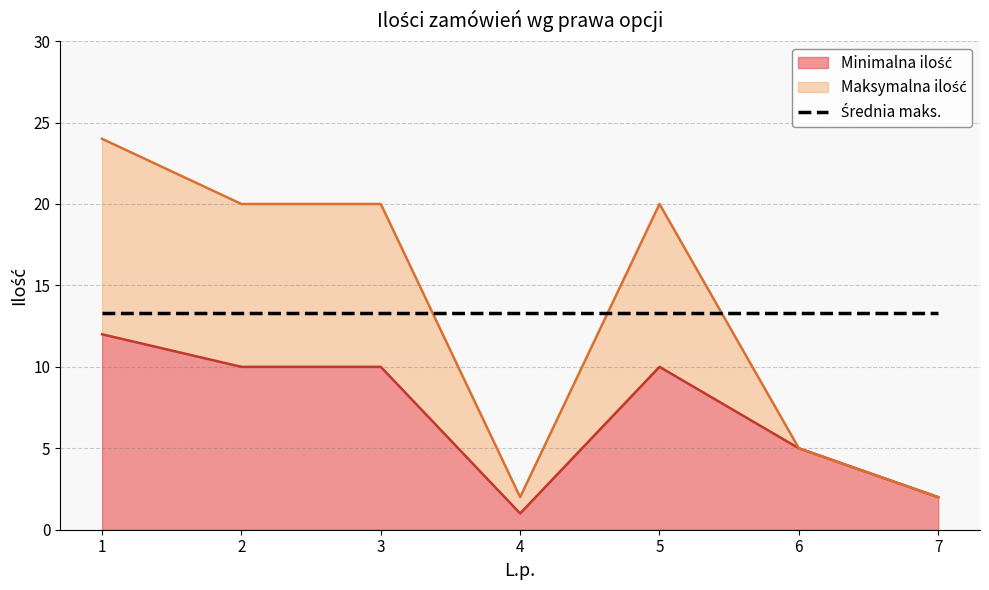

At which category does Minimalna ilość reach its first local valley?

4